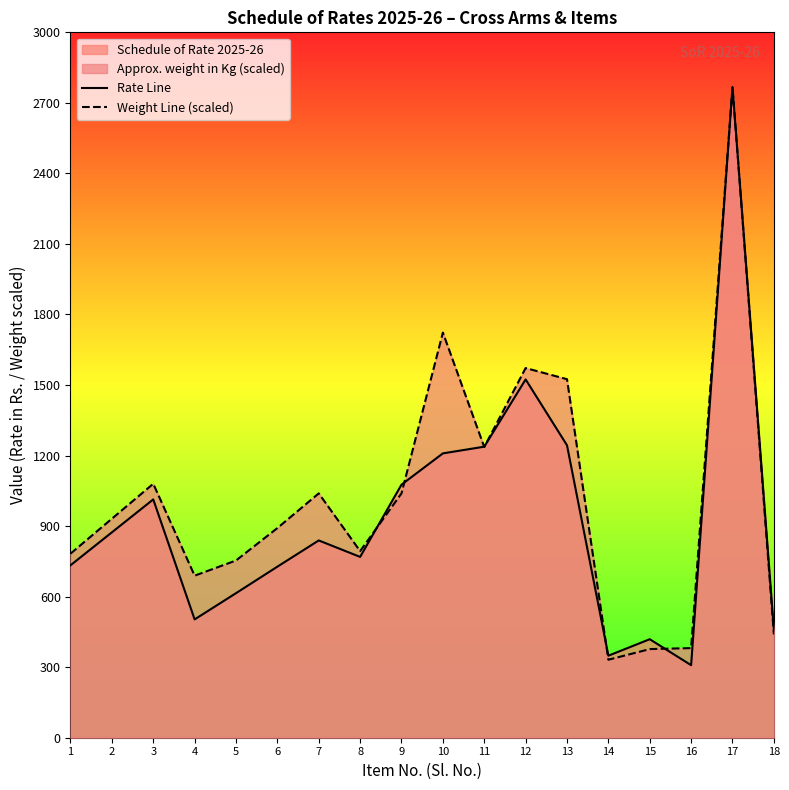

Where do Rate Line and Weight Line (scaled) first cross each other?

8 and 9